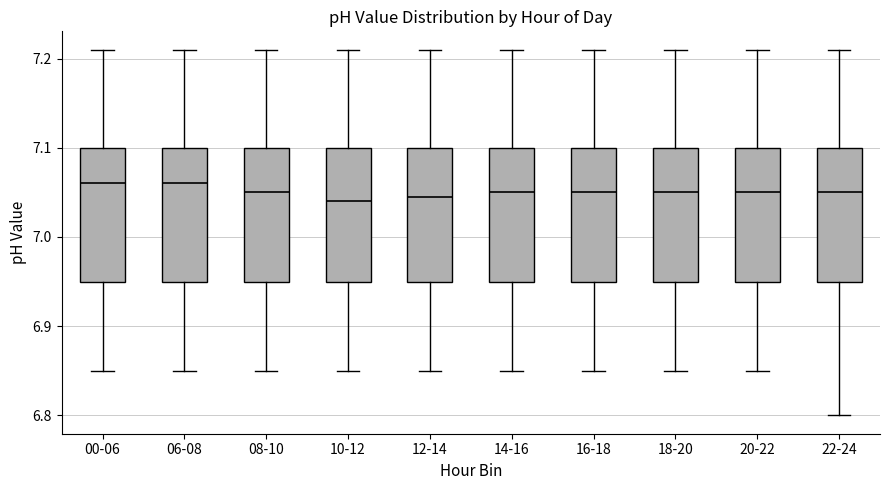

Where does the upper whisker of the box for 00-06 end on the y-axis? The values are not printed on the chart, so give them approximately, as read against the axis.

7.21